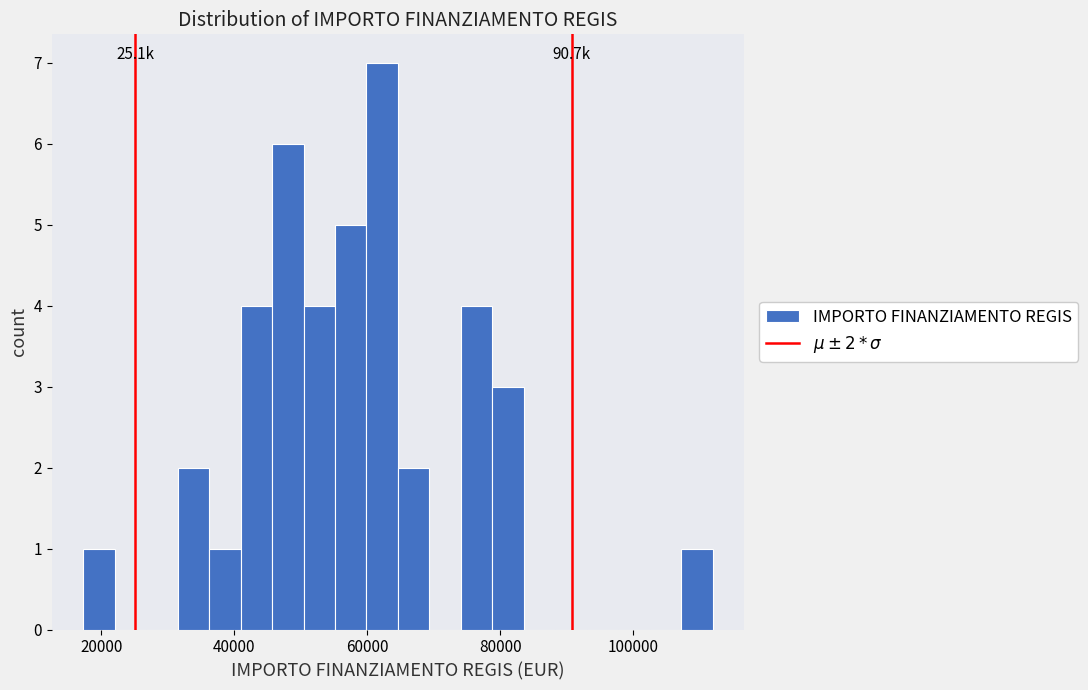

Around what value on the x-axis is the tallest bar? Give the approximate position of its centre, as read against the axis.

62000